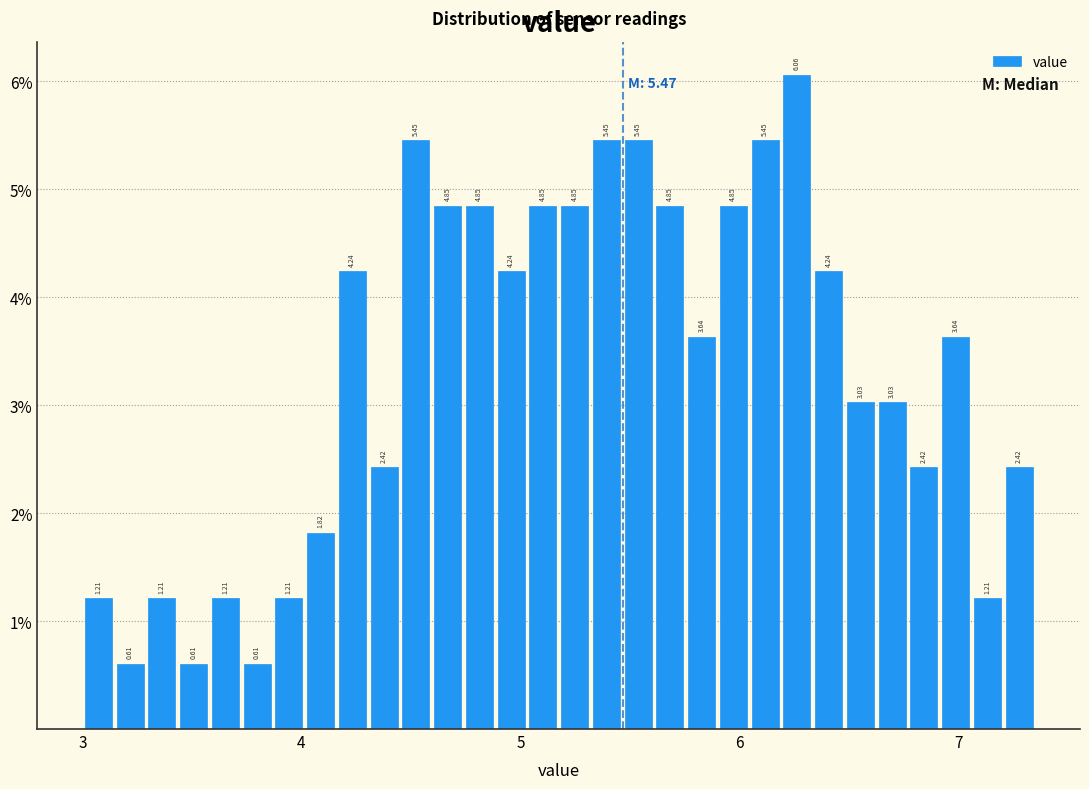

Around what value on the x-axis is the tallest bar? Give the approximate position of its centre, as read against the axis.

6.3